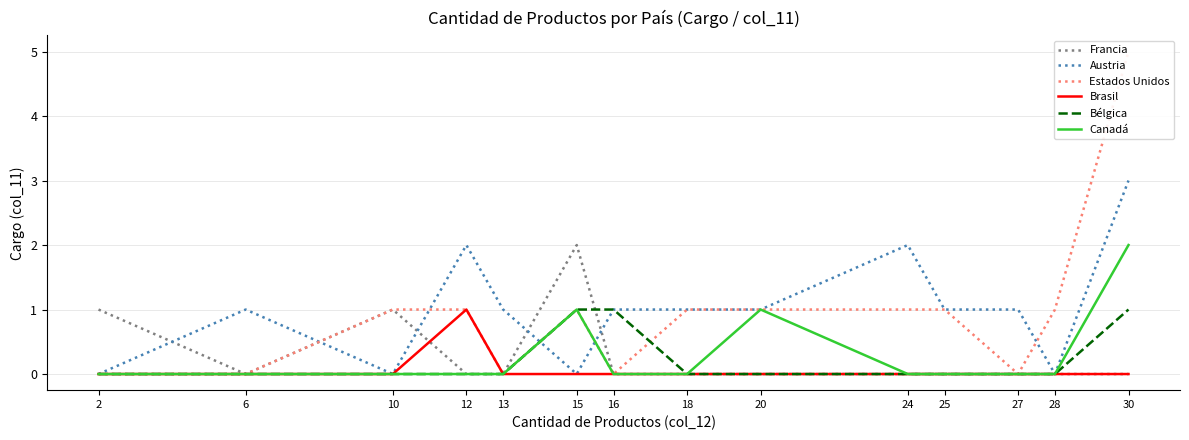

Which has a higher value, 15 or 18?

15